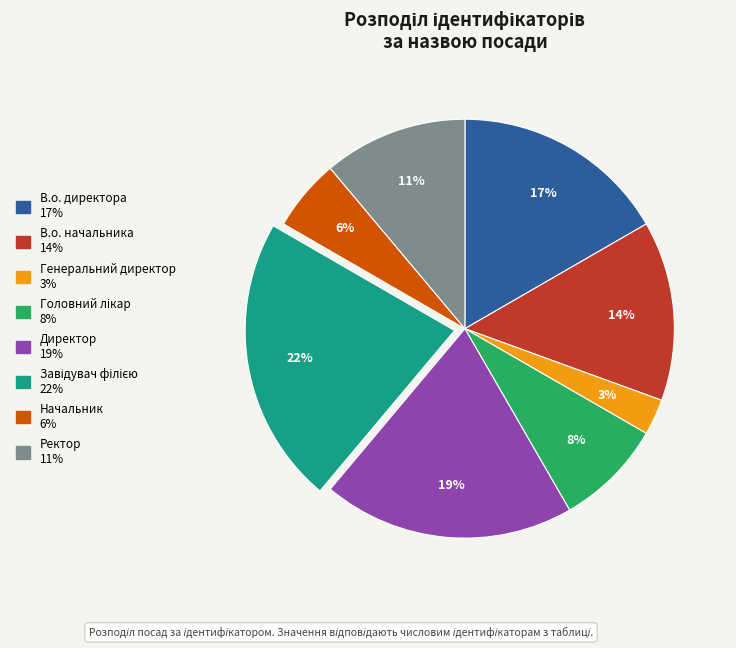

To the nearest percent, what is the average slice percentage?

12%